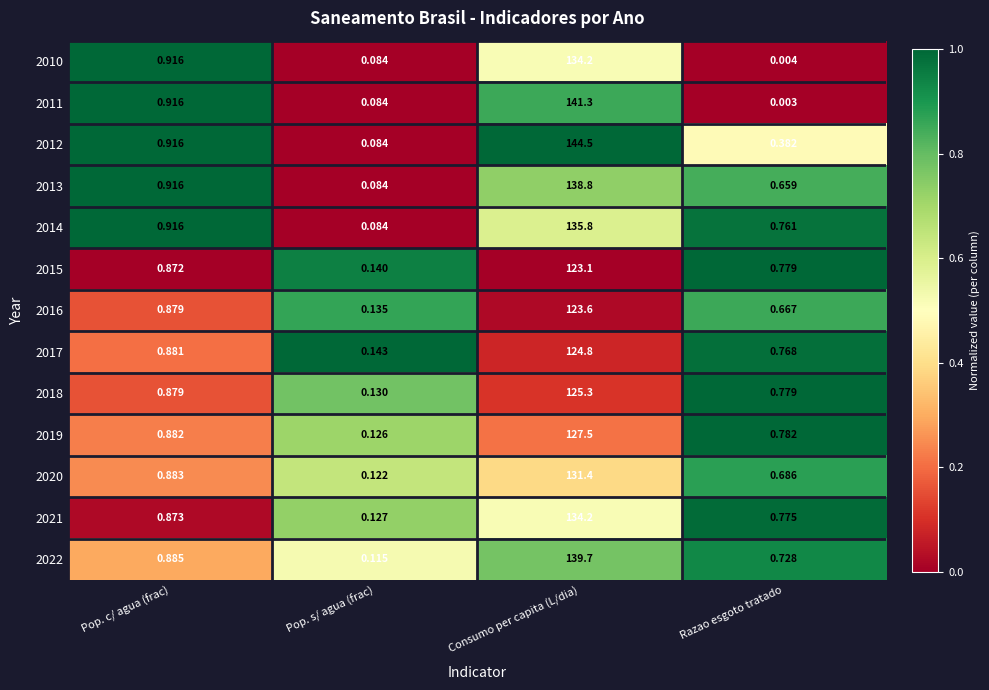

At which category does the chart reach its minimum across all series?

Razao esgoto tratado